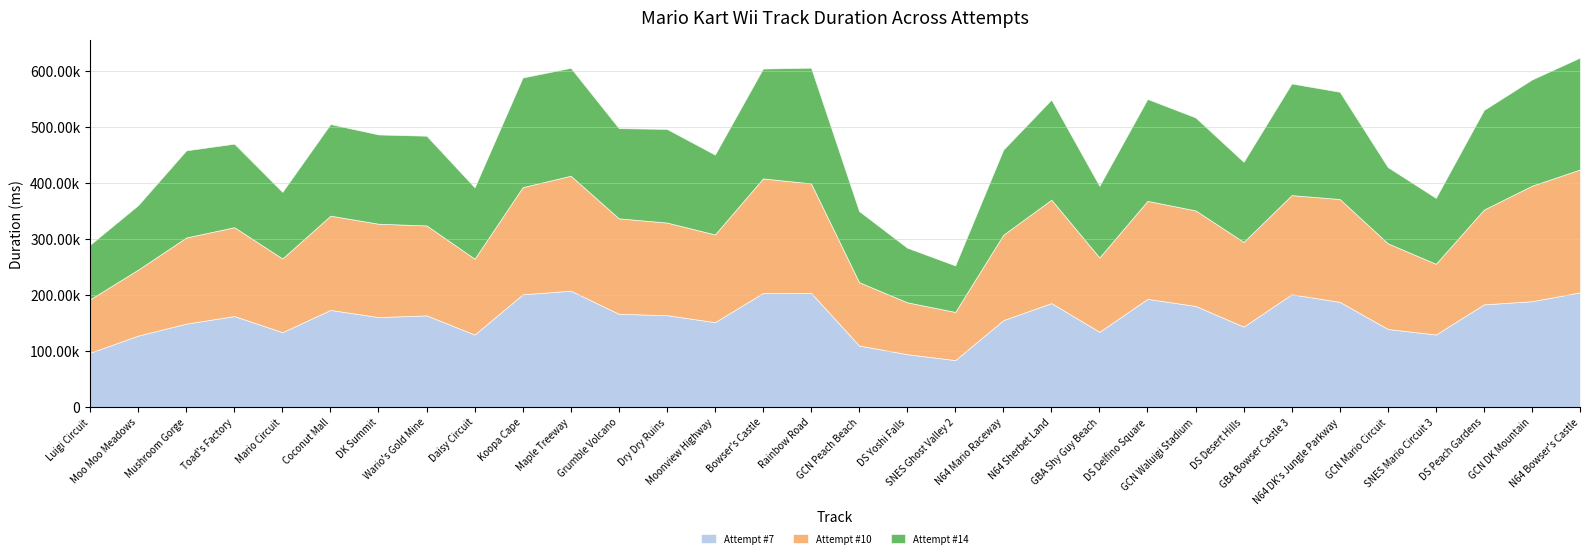

Rank the series at GCN Peach Beach from highest to lowest value.

Attempt #14, Attempt #10, Attempt #7